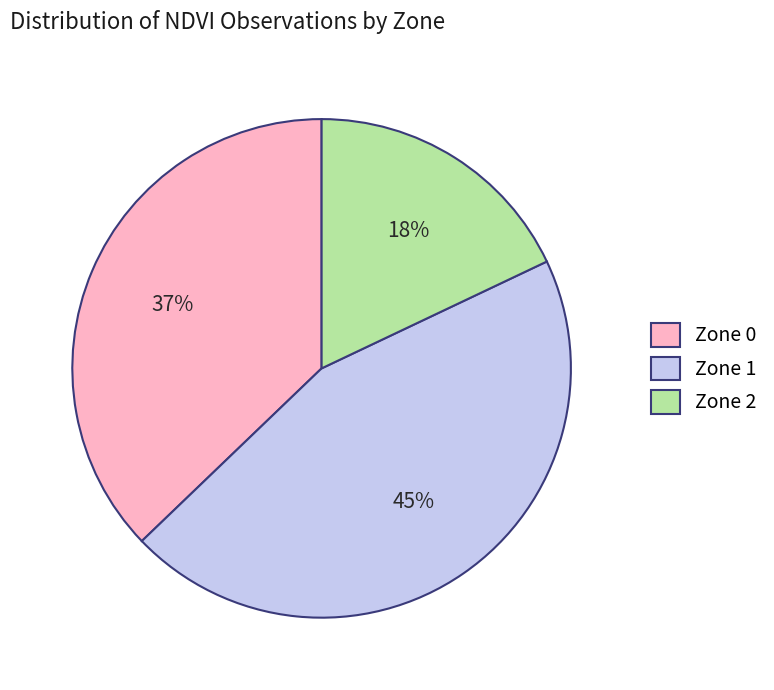

Is Zone 1 the majority of the pie?

No